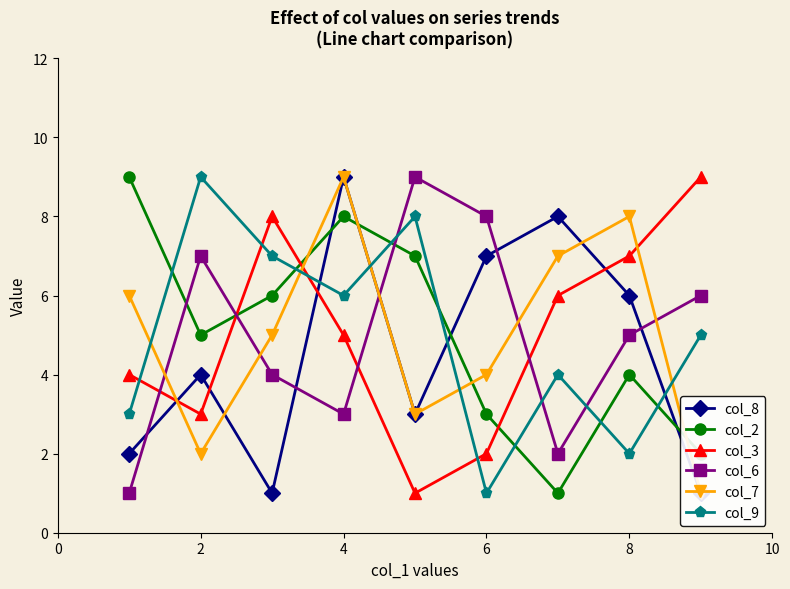

Is it true that col_2 equals 8 at 4?

True